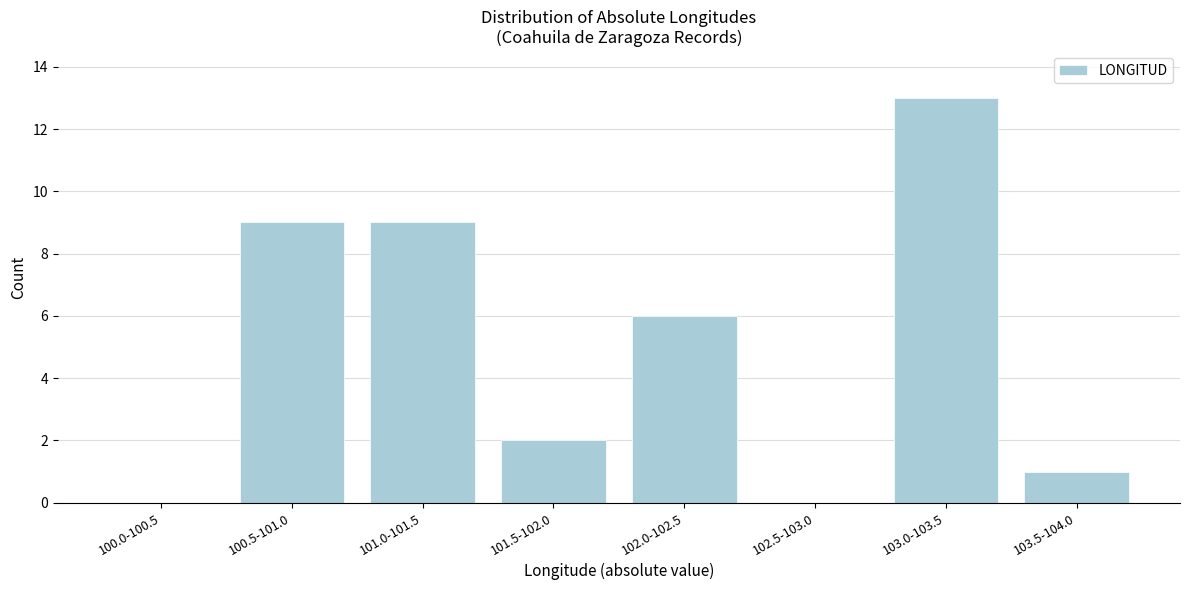

Reading left to right, what are all the values shown in this chart?

100.0-100.5=0	100.5-101.0=9	101.0-101.5=9	101.5-102.0=2	102.0-102.5=6	102.5-103.0=0	103.0-103.5=13	103.5-104.0=1